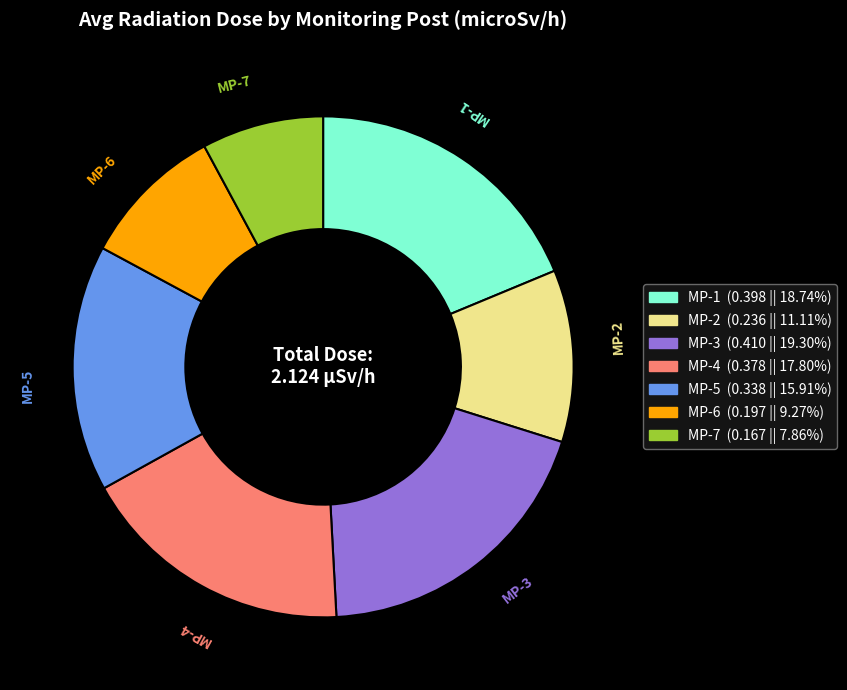

The MP-5 slice represents 2% of the pie. True or false?

False